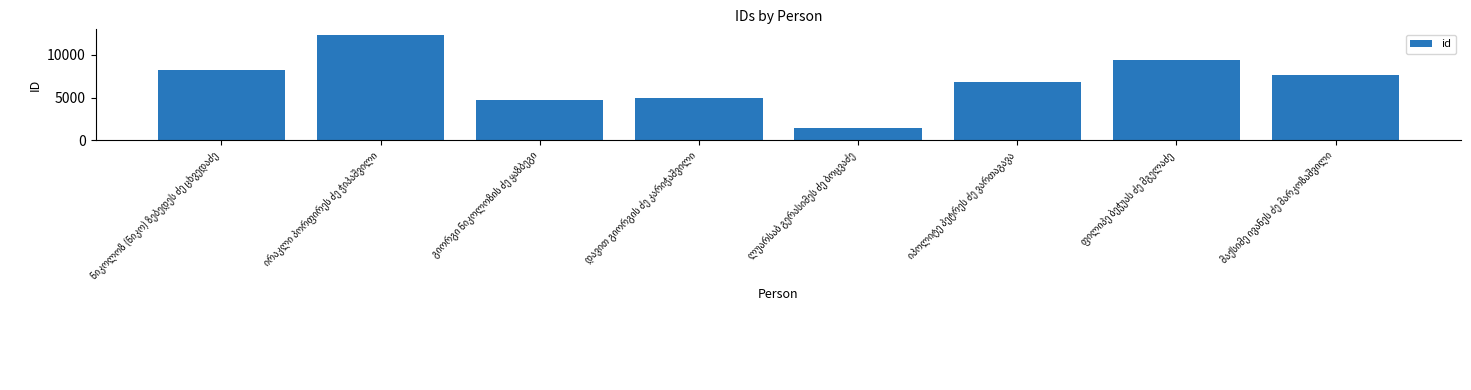

What is the difference between the maximum and minimum values?

10882